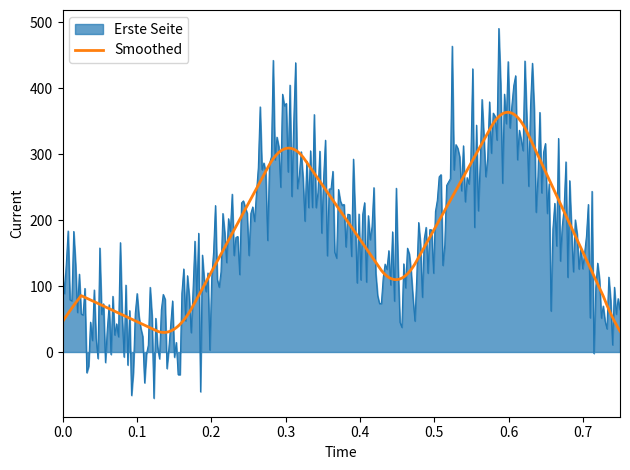

True or false: Smoothed and Erste Seite intersect in this chart.

True